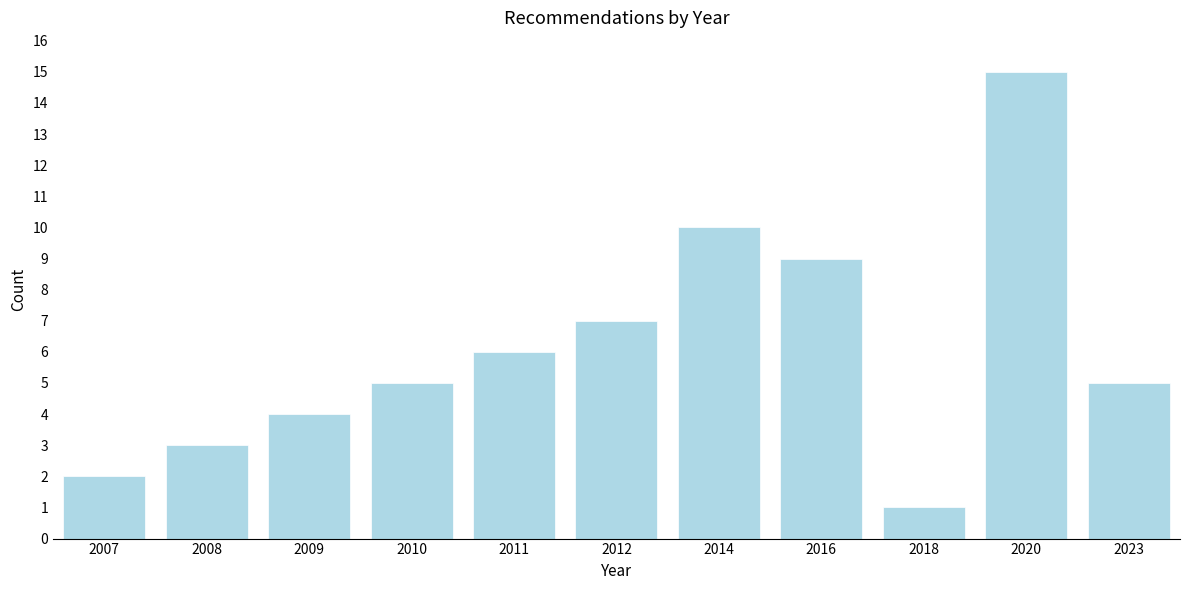

Reading right to left, transcribe all the data shown in this chart.

5	15	1	9	10	7	6	5	4	3	2